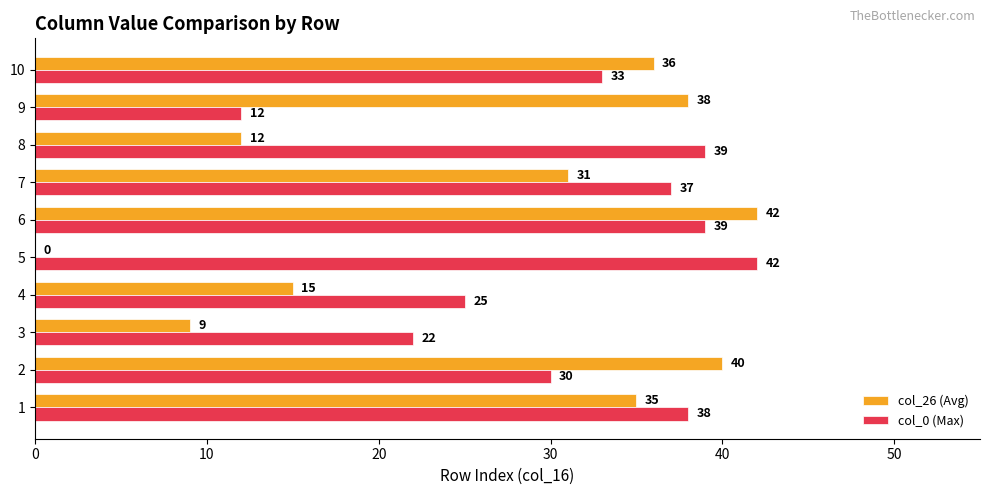

What are all the series names shown in the legend?

col_26 (Avg), col_0 (Max)